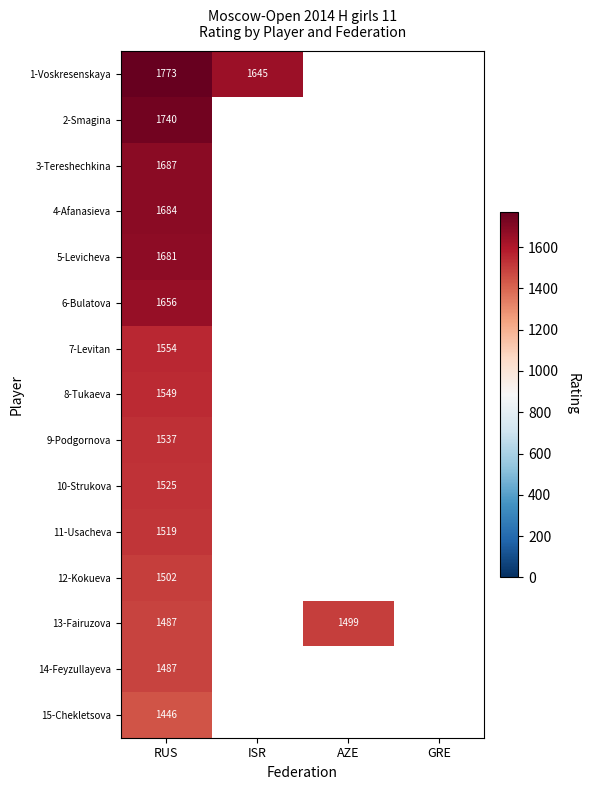

The value of 13-Fairuzova at AZE is 2576. True or false?

False